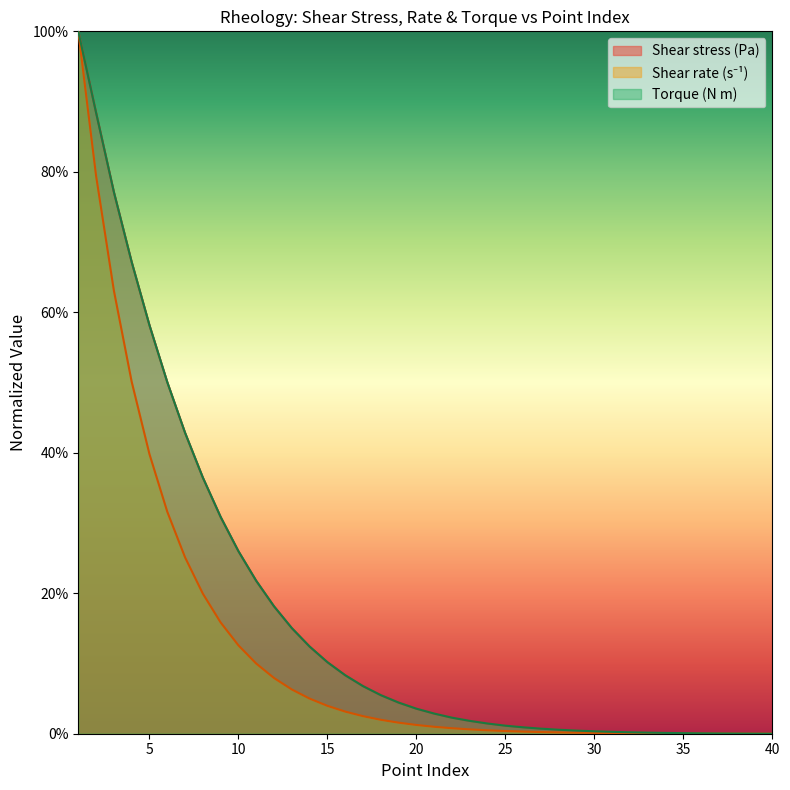

True or false: Shear rate (s⁻¹) has more than 2 points higher than both neighbors.

False